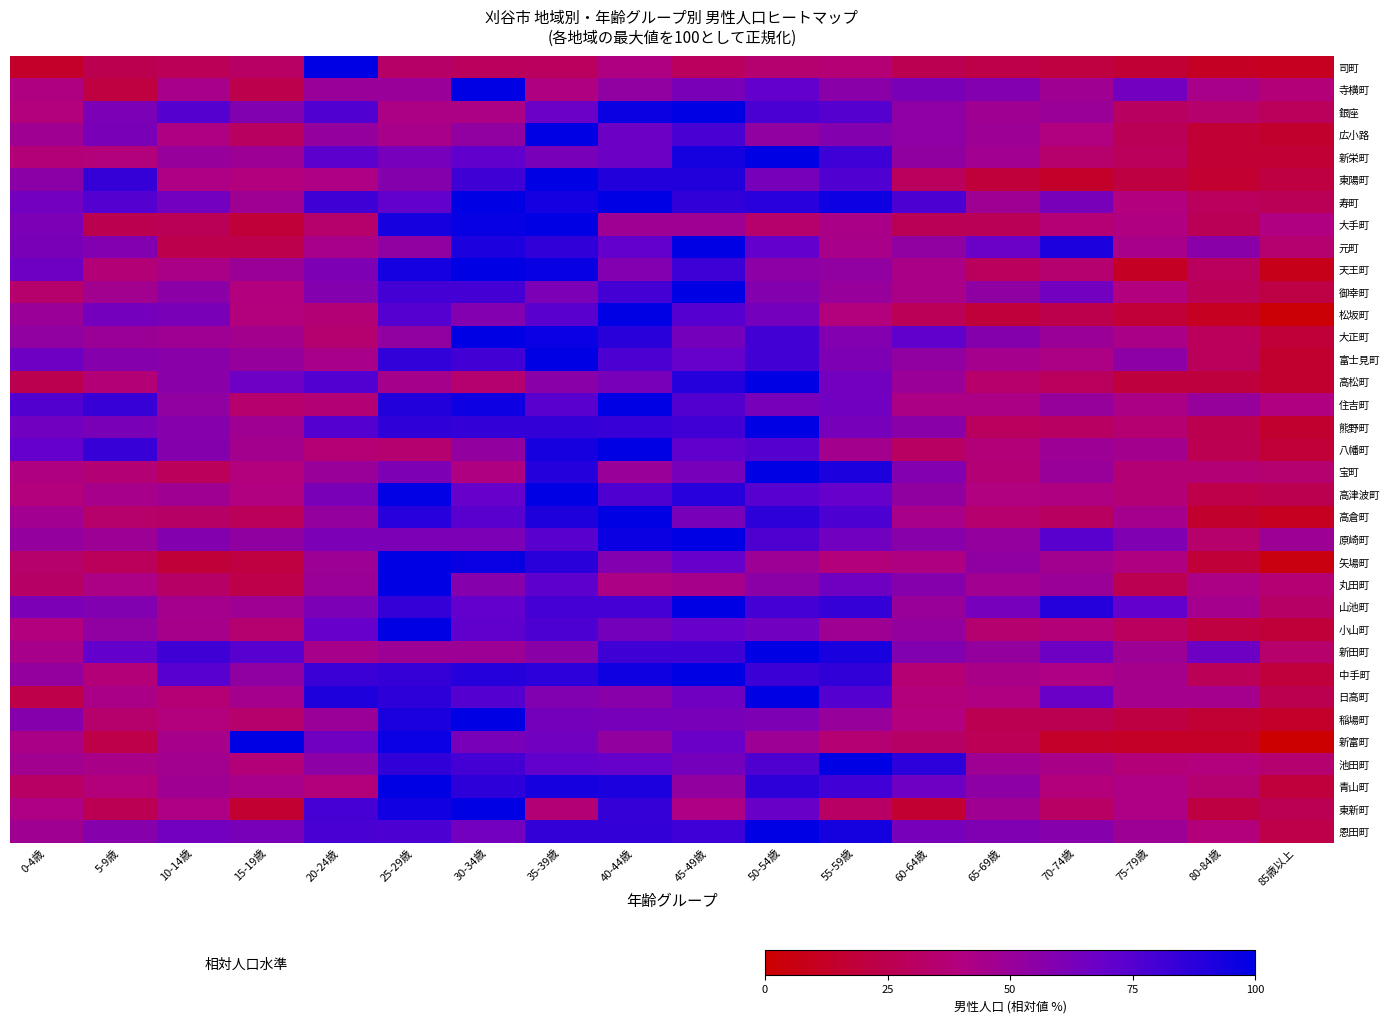

Which series has the largest total across all categories?

寿町